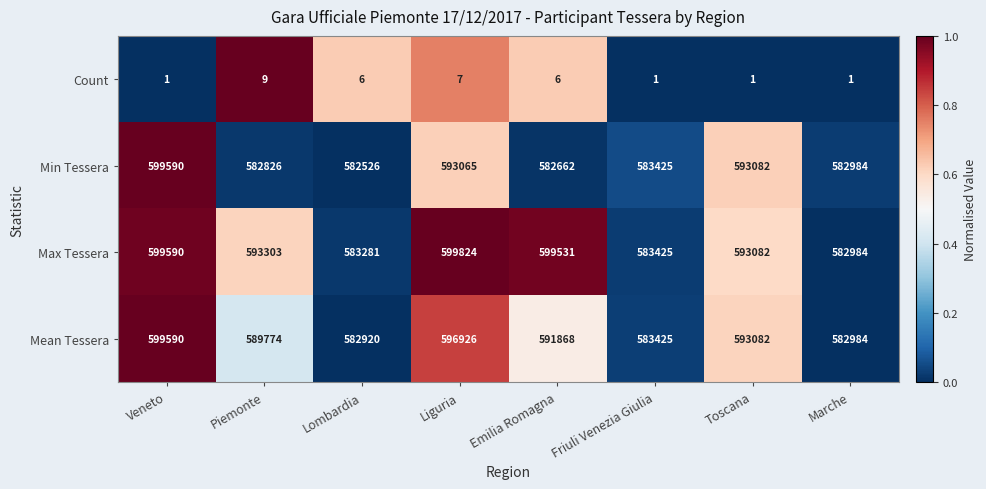

The value of Max Tessera at Liguria is 241692. True or false?

False